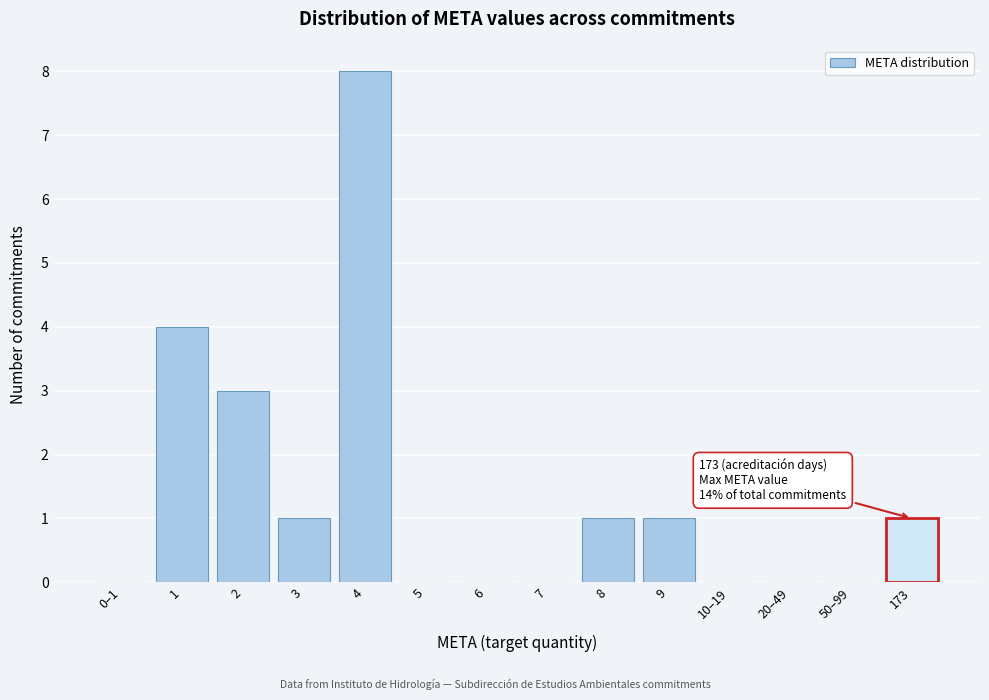

Reading left to right, what are all the values shown in this chart?

0–1=0	1=4	2=3	3=1	4=8	5=0	6=0	7=0	8=1	9=1	10–19=0	20–49=0	50–99=0	173=1